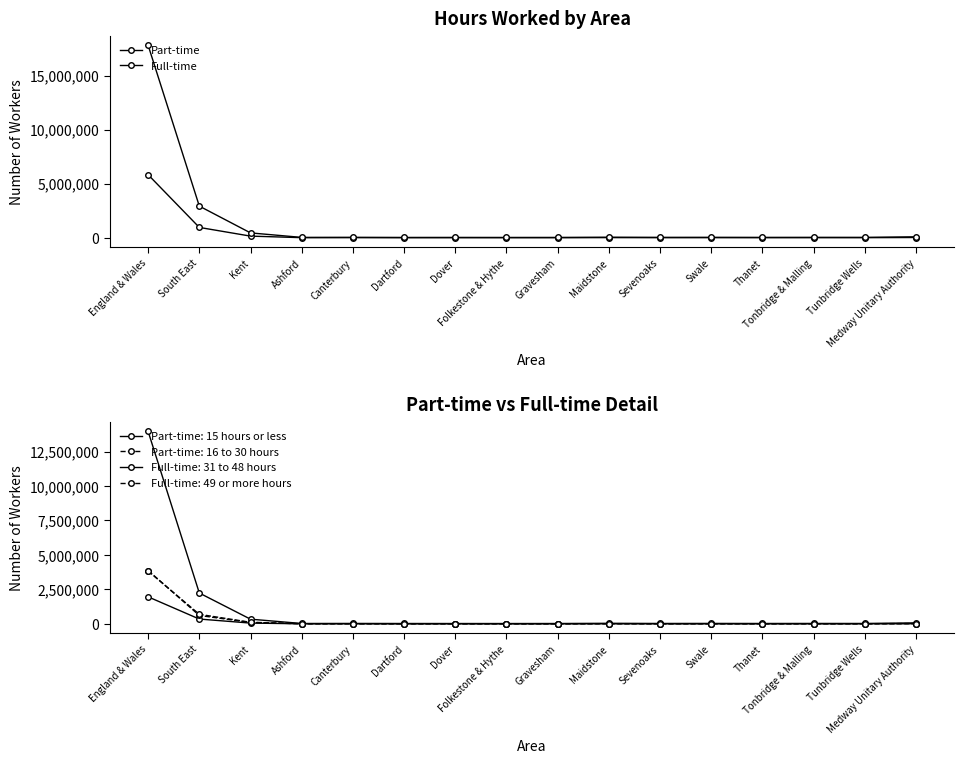

Where is the first local maximum for Part-time?

Canterbury